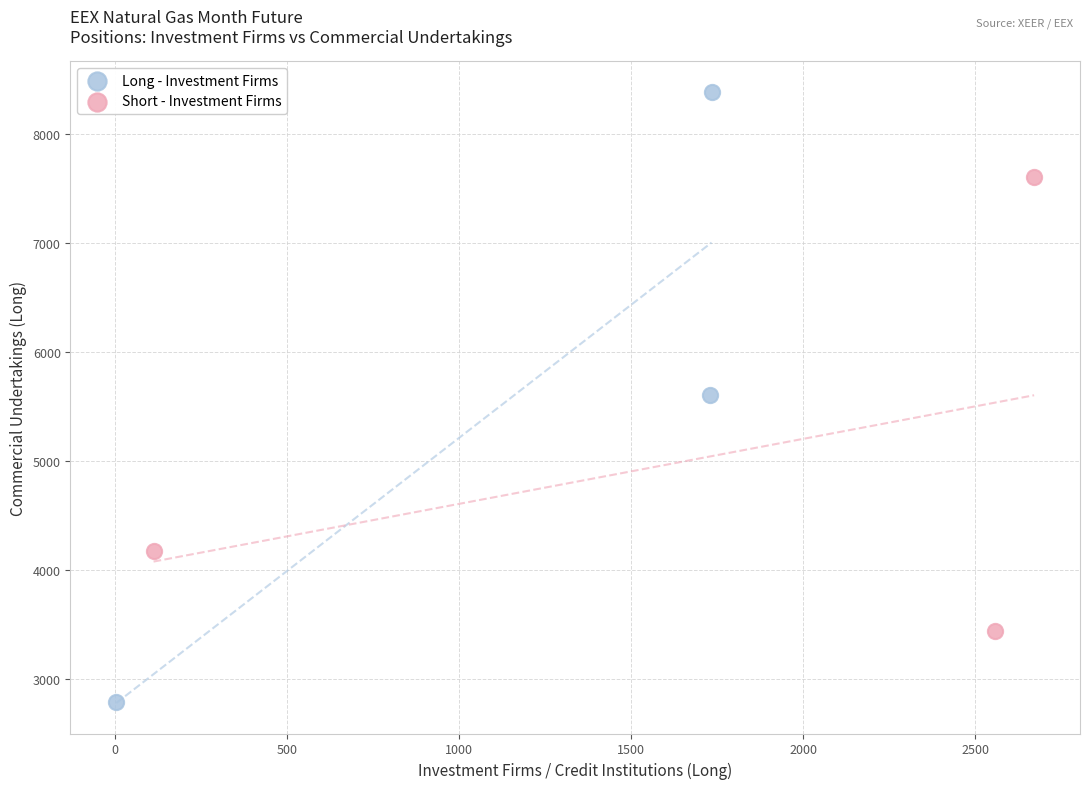

Which series has the largest Y range (max minus min)?

Long - Investment Firms